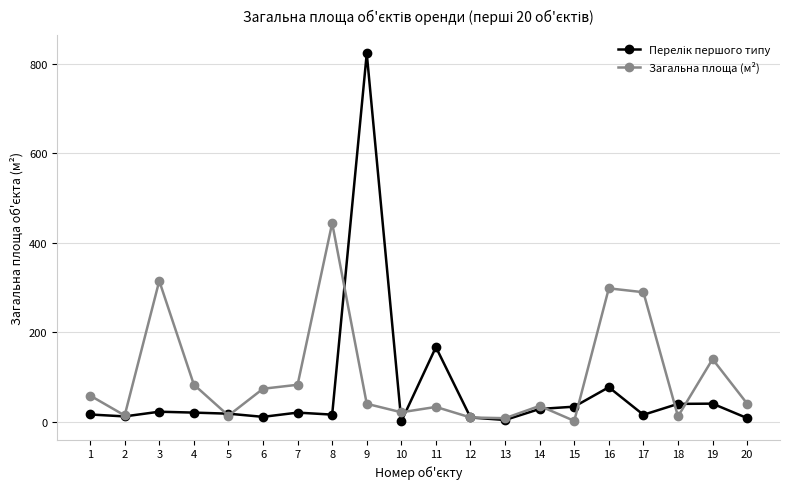

What is the total value across all series at 4?

103.6